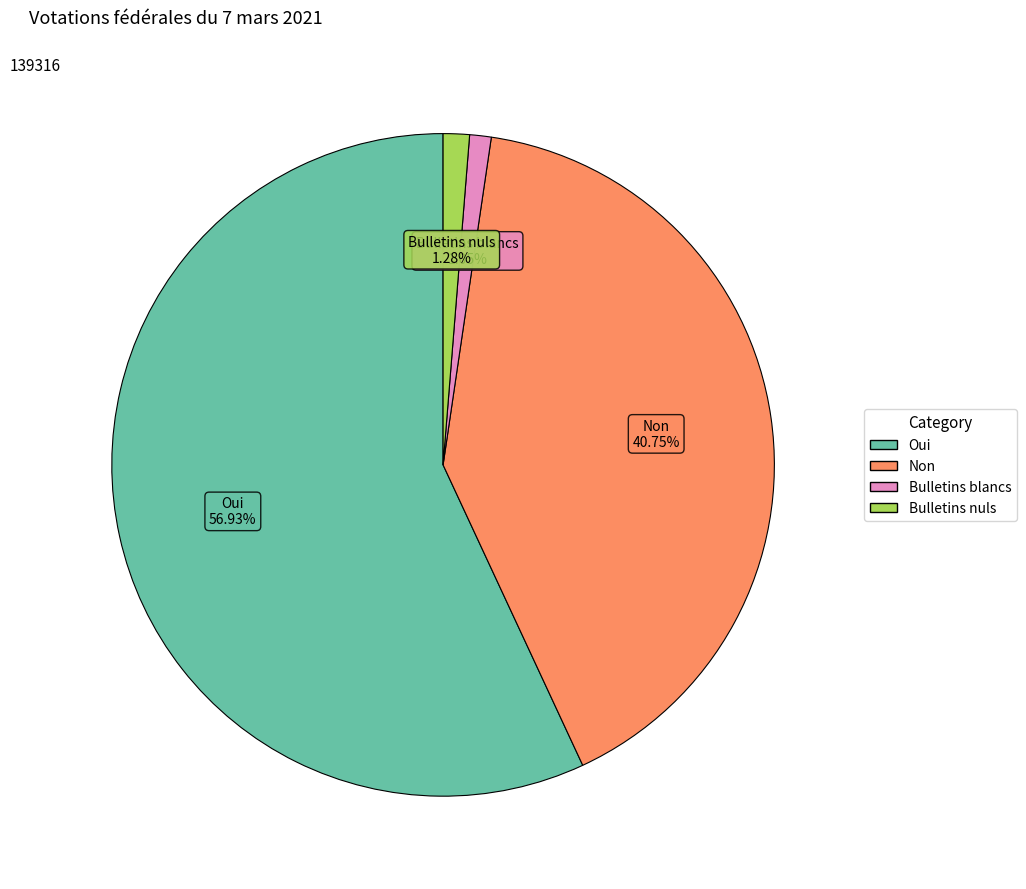

Which has a higher value, Oui or Bulletins blancs?

Oui